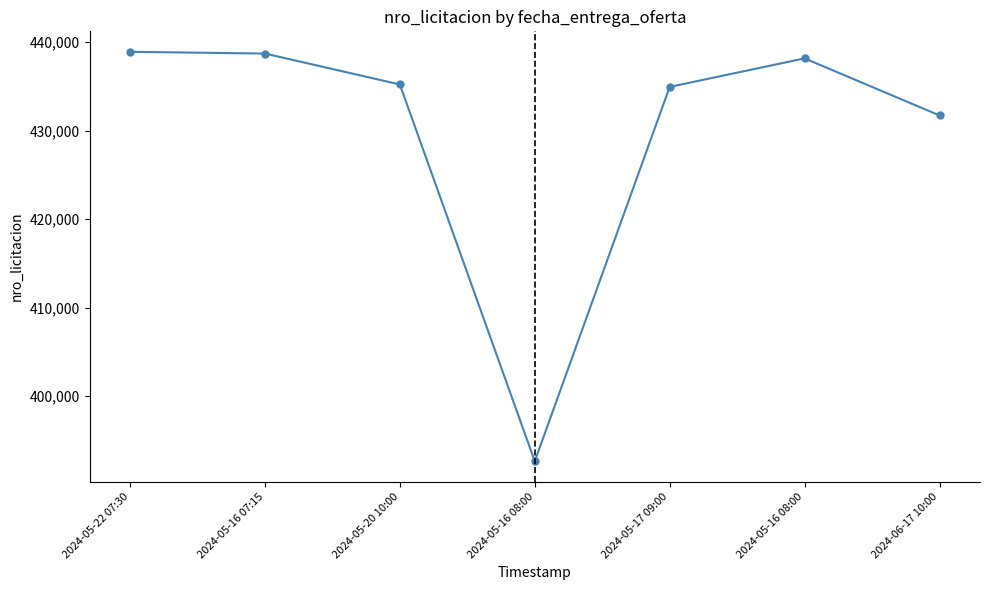

Is this an area chart (filled region under the line)?

No